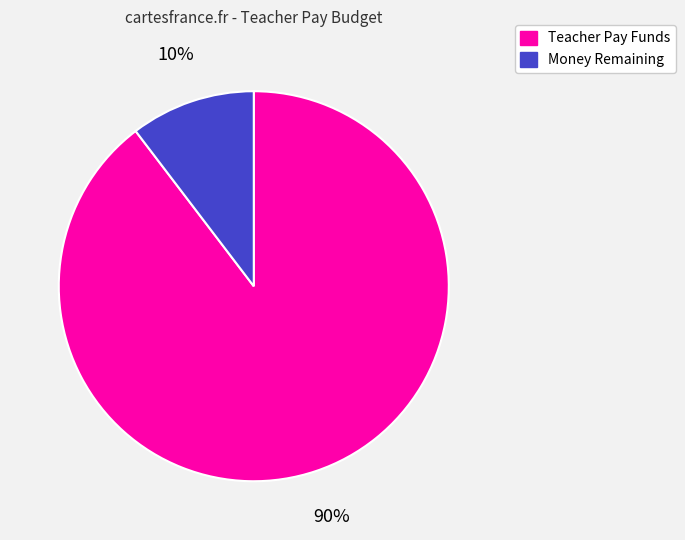

Is the sum of Money Remaining and Teacher Pay Funds greater than half?

Yes